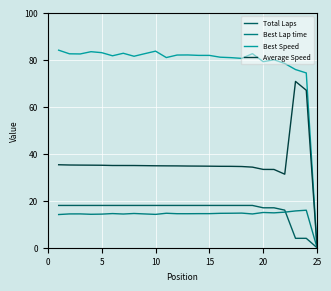

Is this an area chart (filled region under the line)?

No